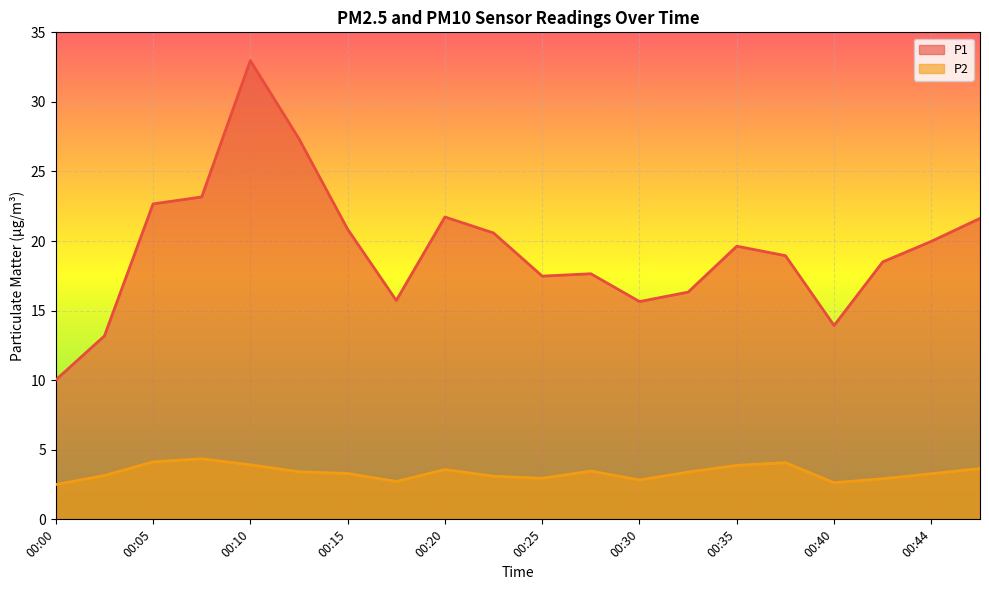

True or false: P2 and P1 intersect in this chart.

False